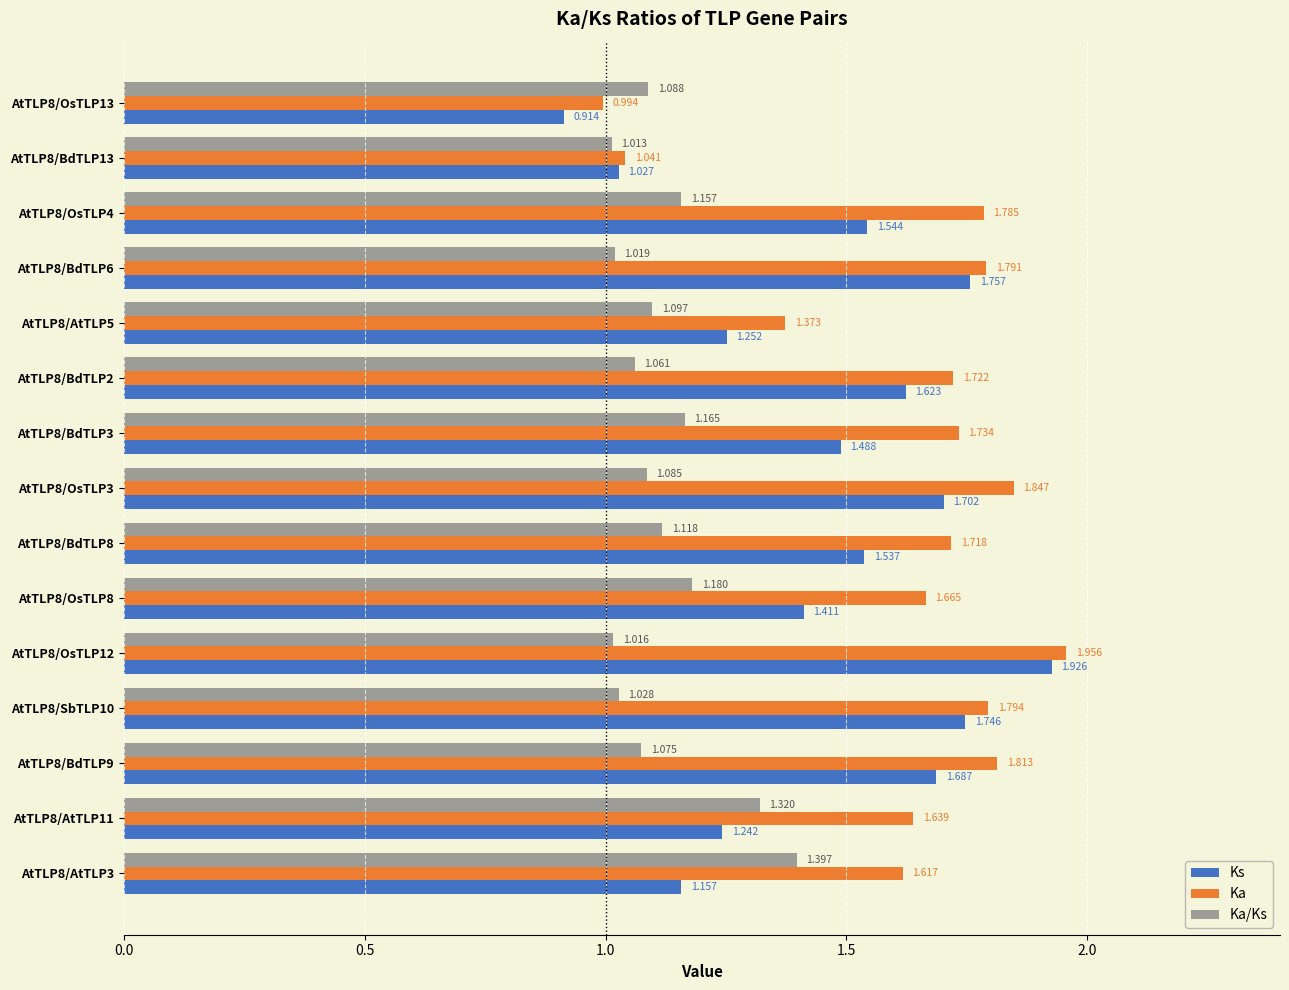

Is the value of Ka at AtTLP8/OsTLP12 greater than the value of Ks at AtTLP8/BdTLP6?

Yes